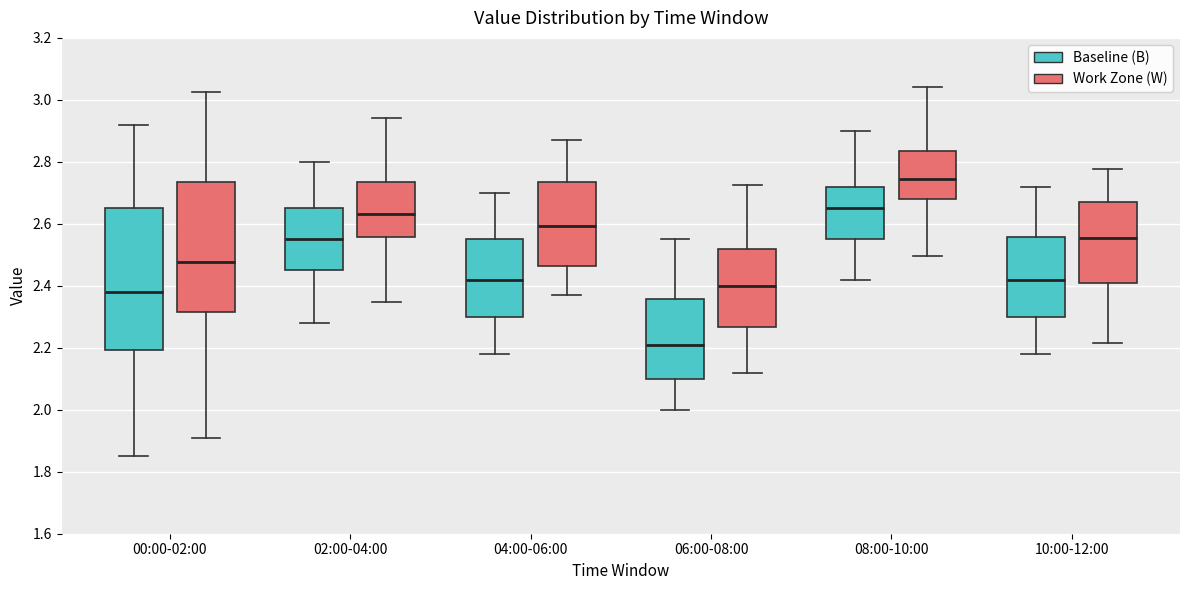

Which box's median line is the lowest?

06:00-08:00 (Baseline (B))